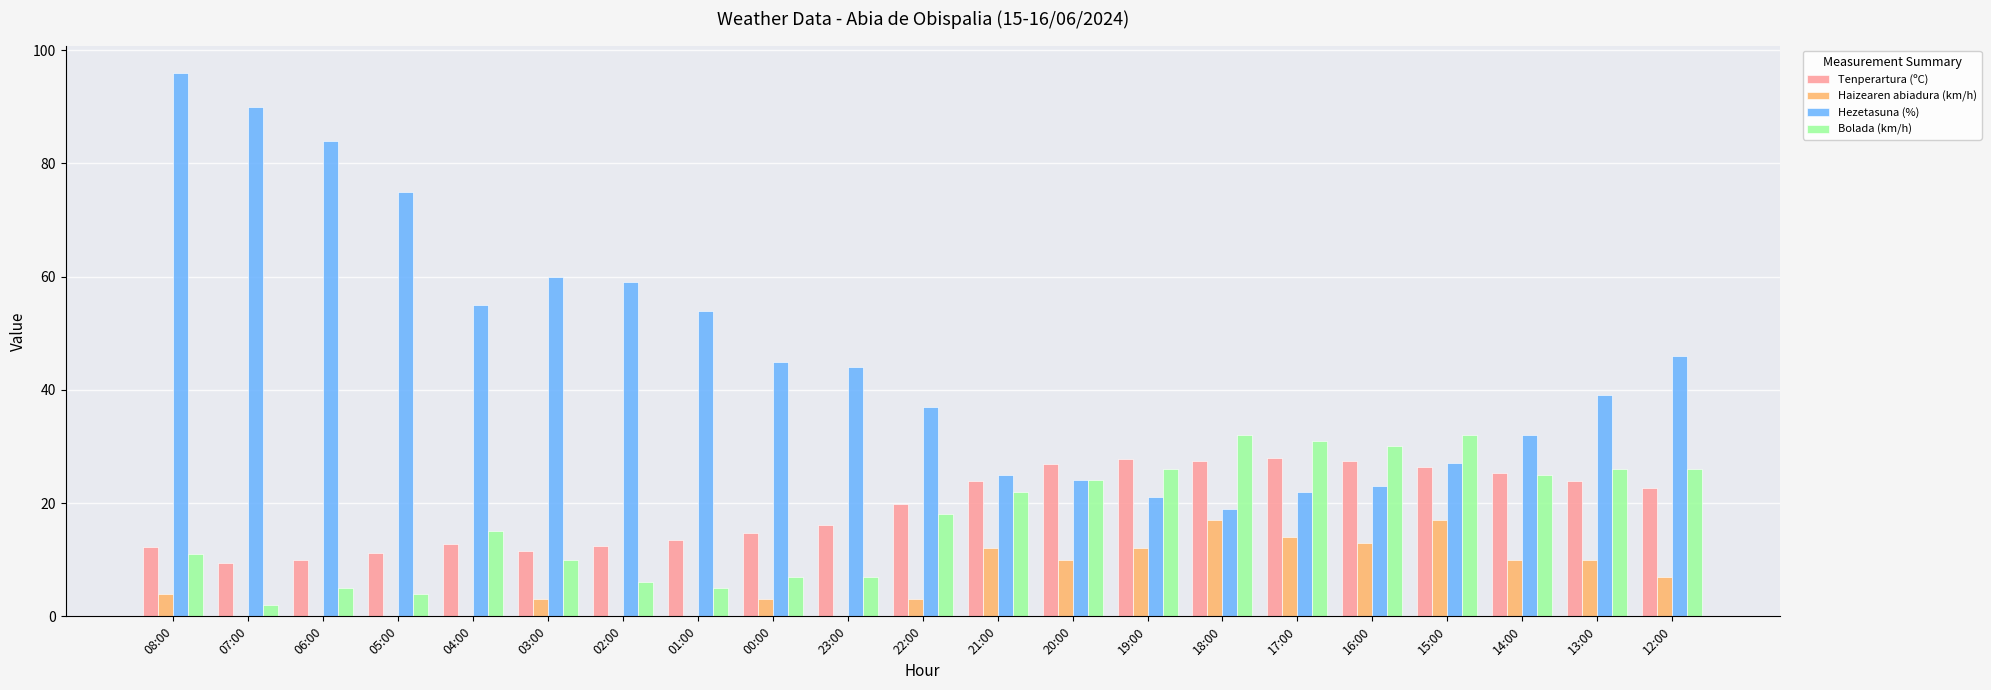

Which series has the widest spread of values?

Hezetasuna (%)